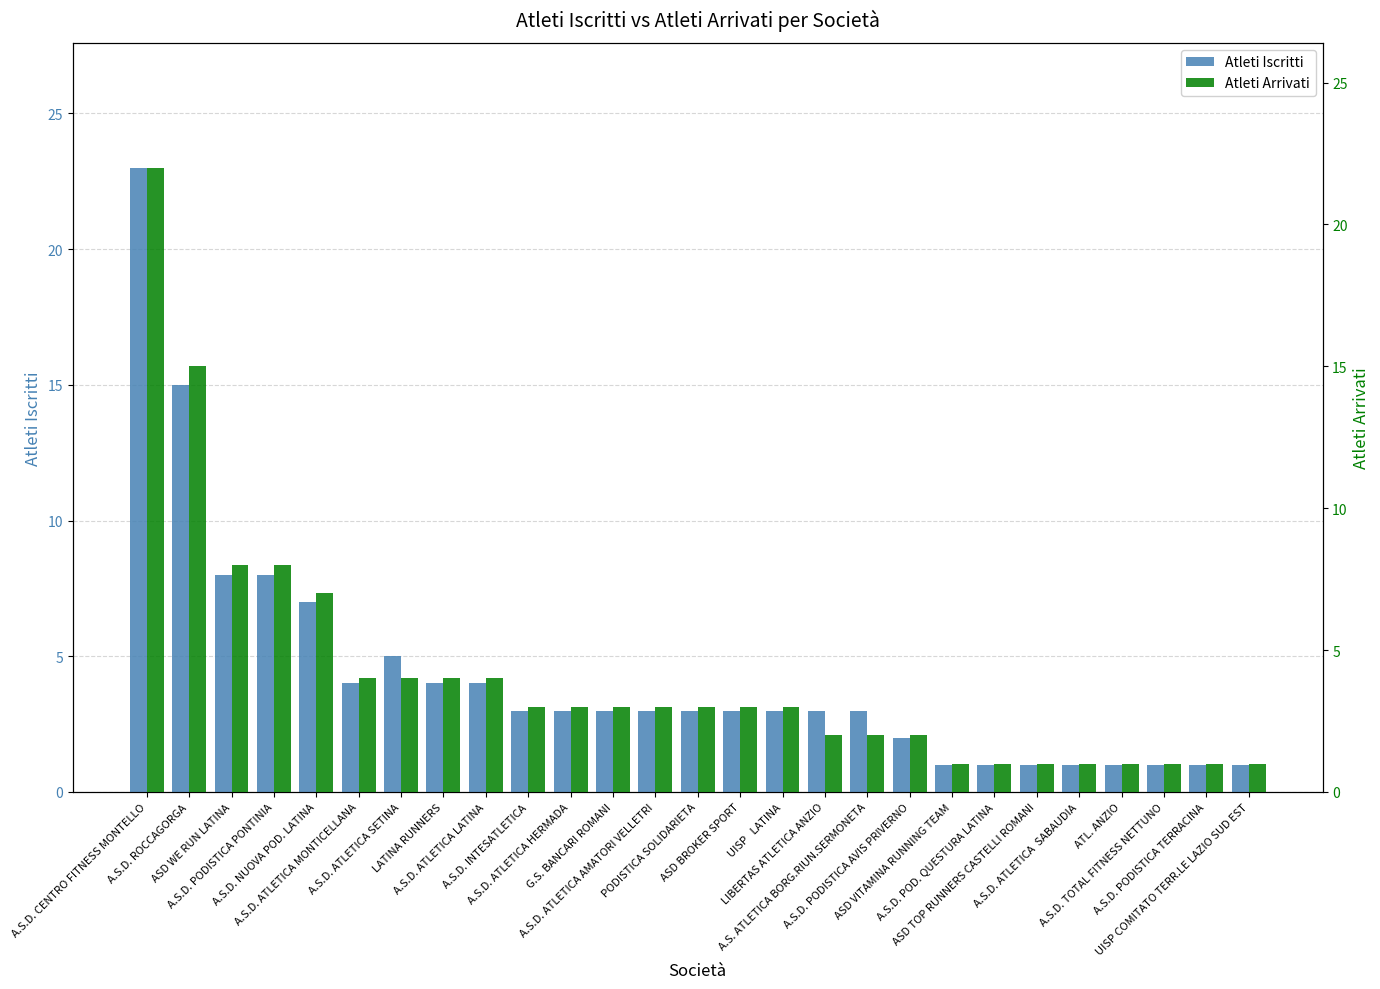

Rank the series by their average value, from lowest to highest.

Atleti Arrivati, Atleti Iscritti